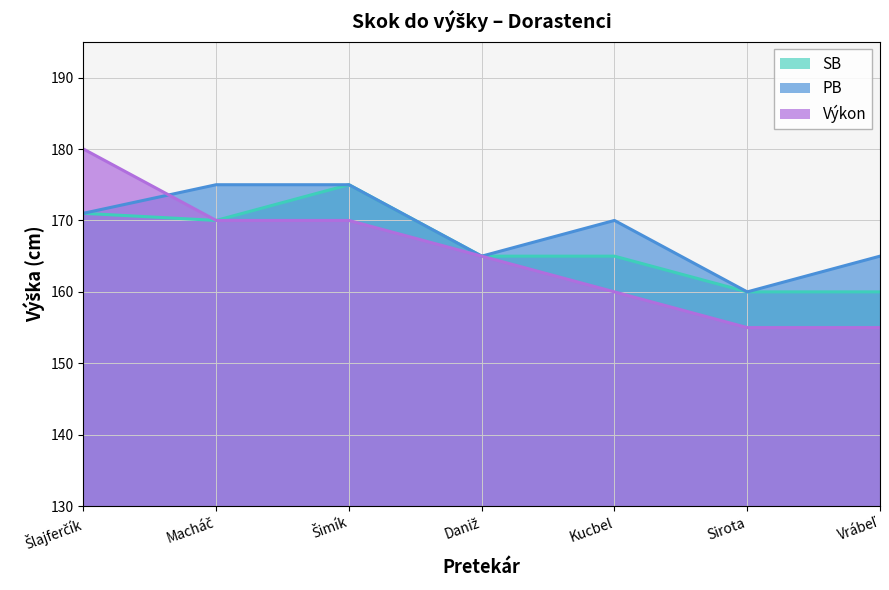

What is the label of the 2nd point from the right?

Sirota